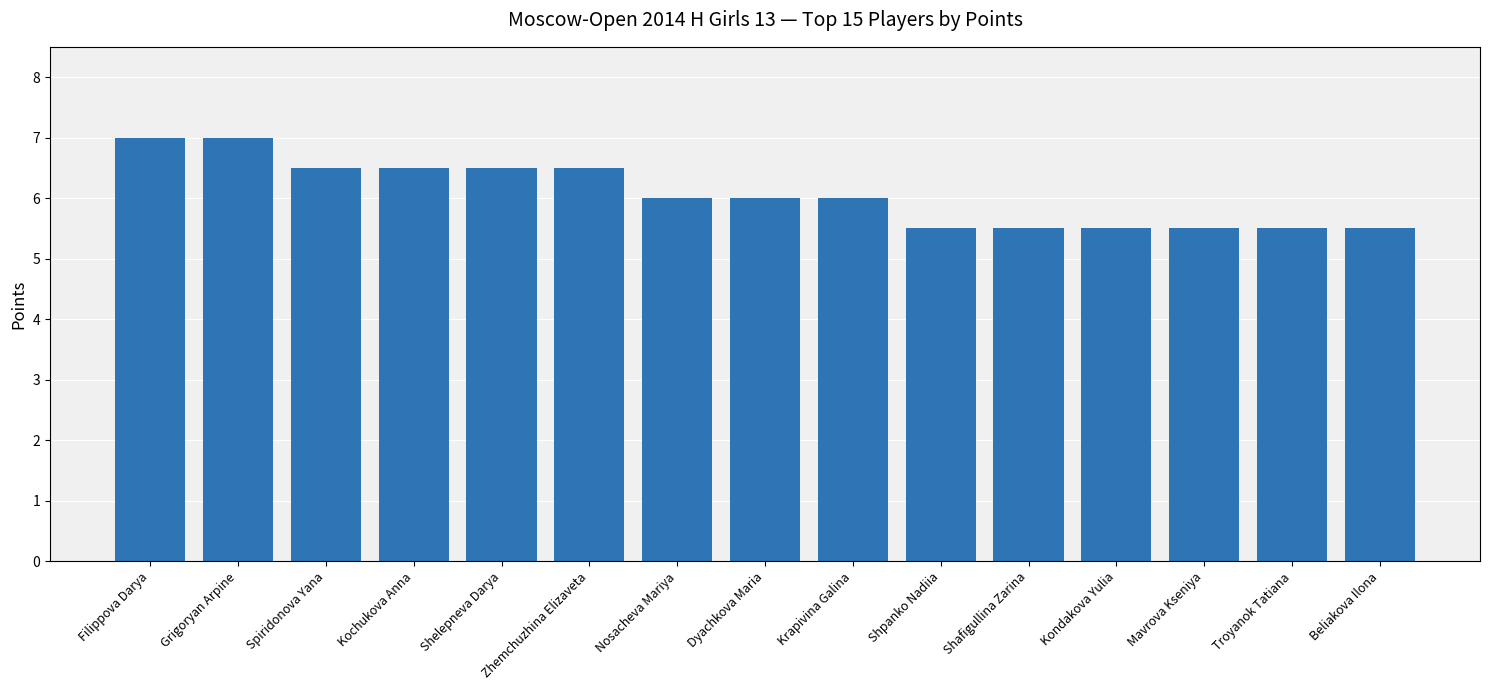

What is the value of the 7th bar from the left?

6.0